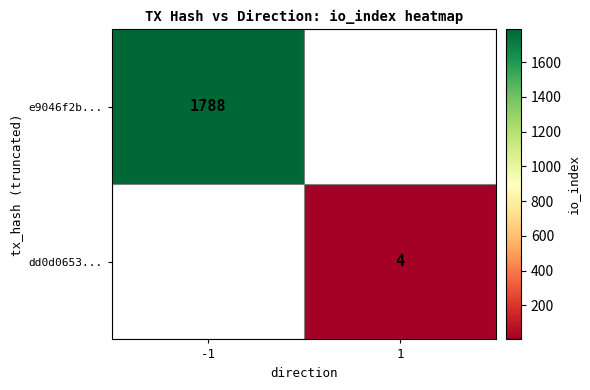

The dd0d0653... series shows 4 at 1. True or false?

True